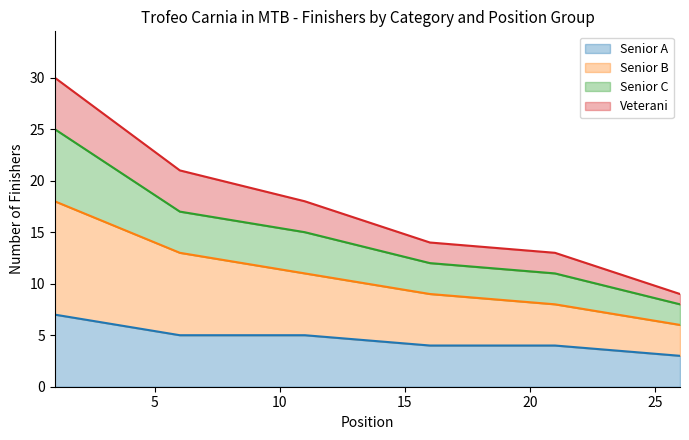

How many data points in Veterani are above 18?

2